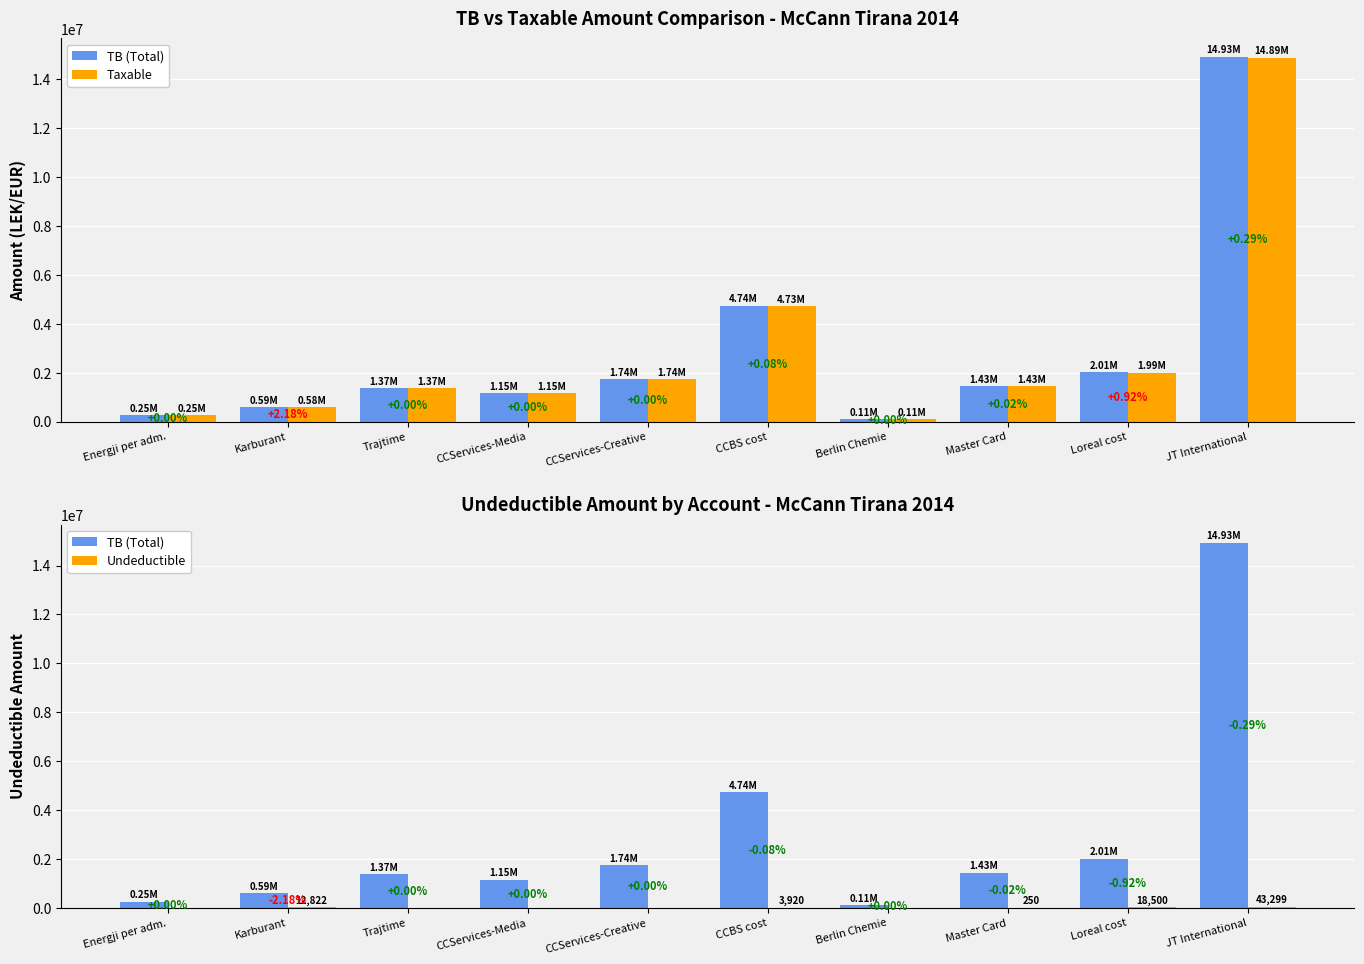

What is the highest value of the Taxable series?

14887859.8